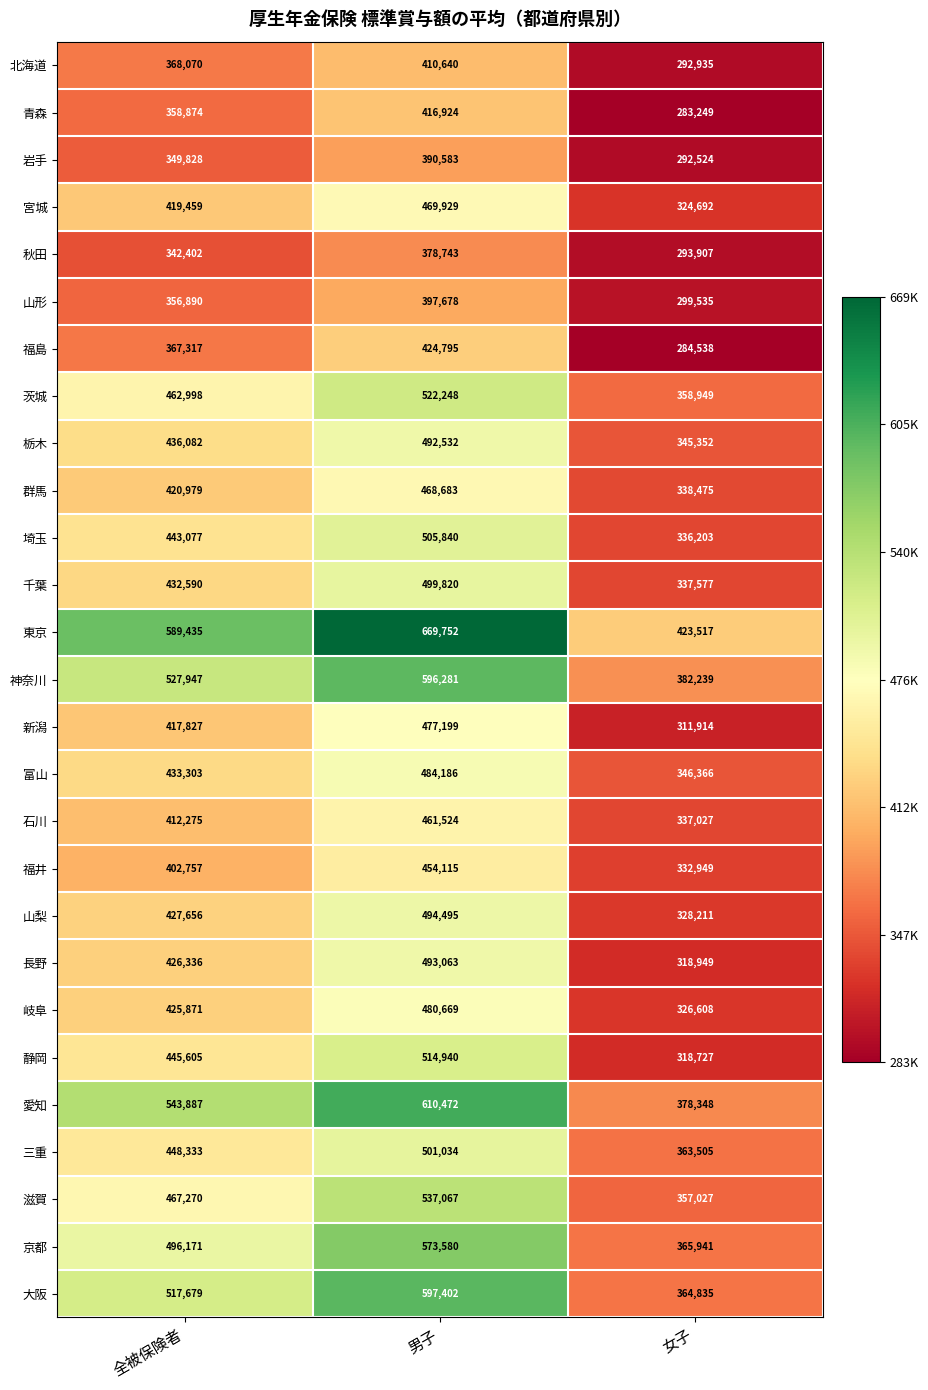

What is the difference between the highest and lowest values at 男子?

291009